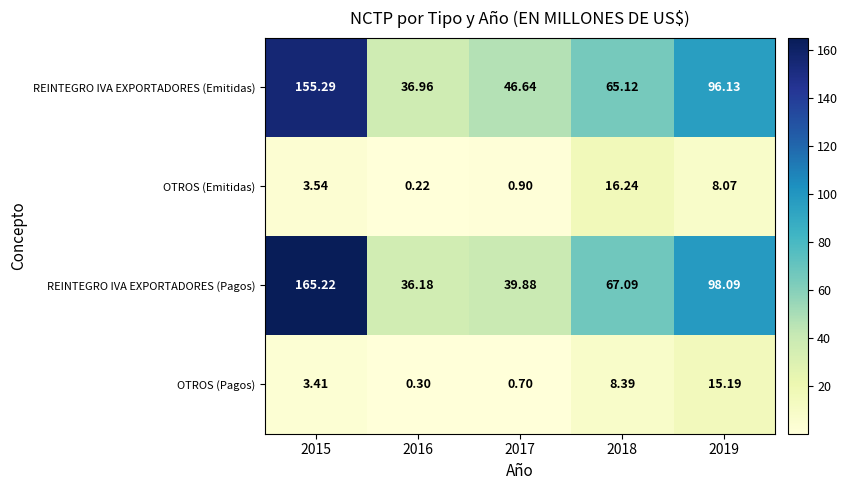

Between 2017 and 2019, which series saw the biggest shift?

REINTEGRO IVA EXPORTADORES (Pagos)